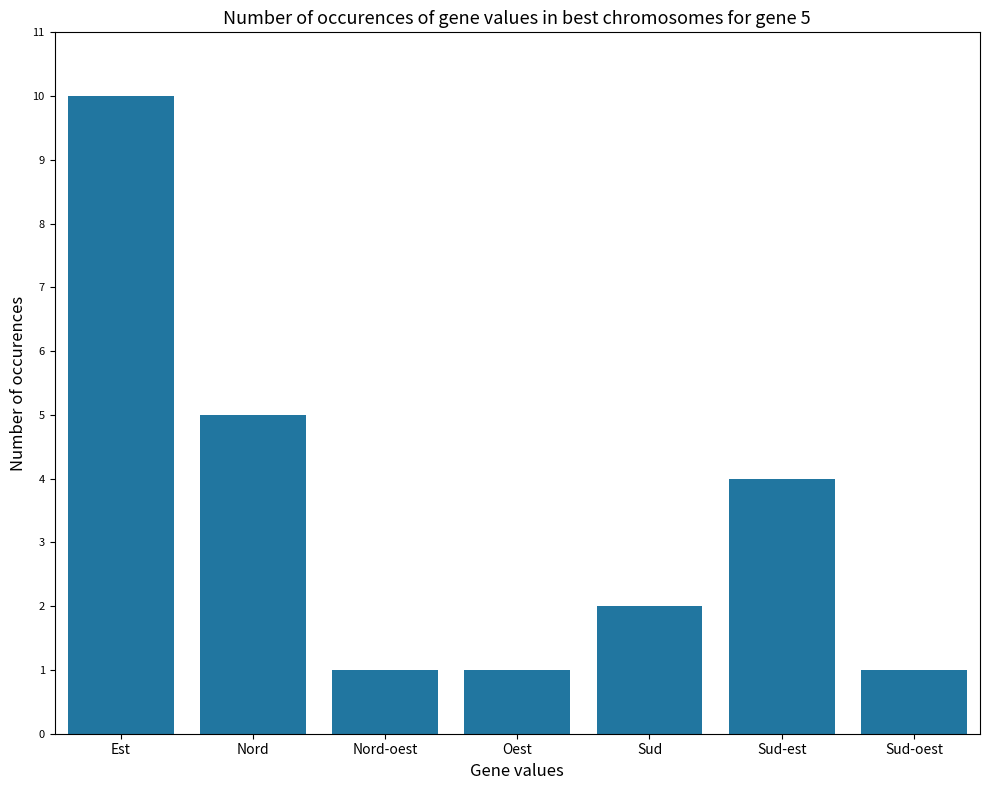

True or false: the data shows 2 at Nord-oest.

False